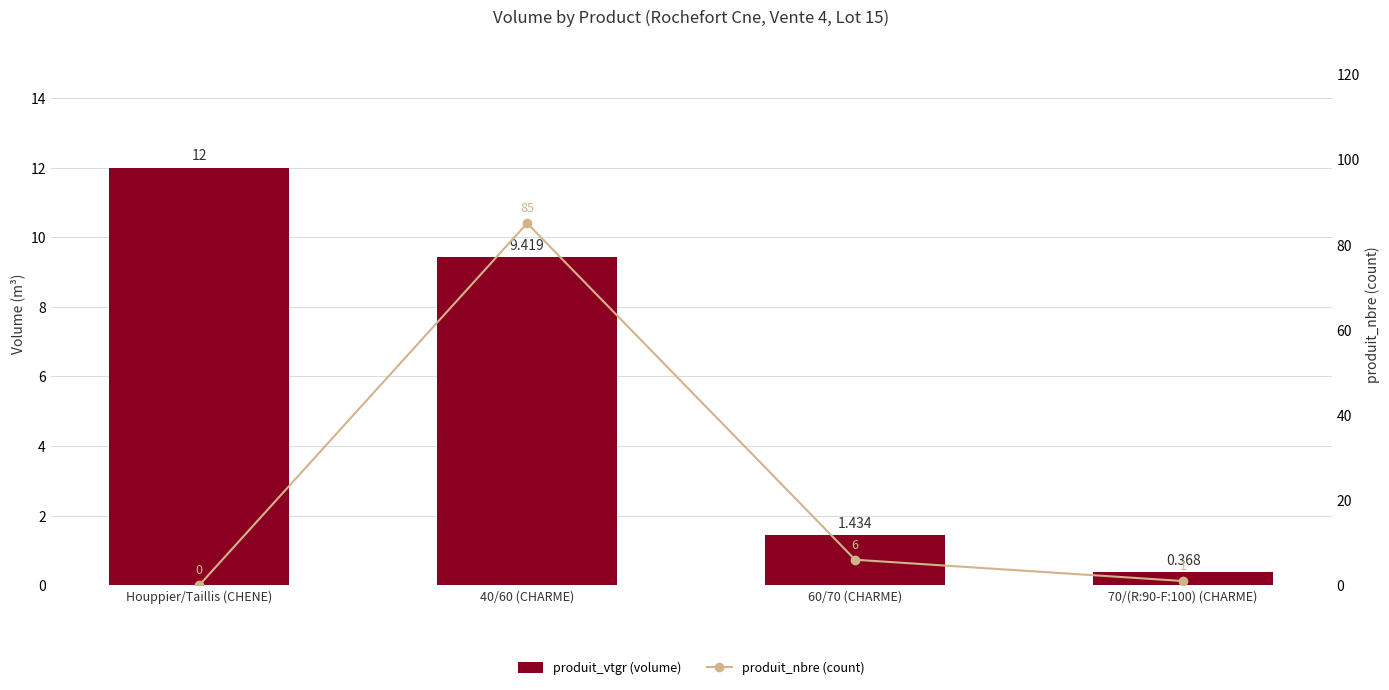

Which label corresponds to the smallest value in the chart?

Houppier/Taillis (CHENE)